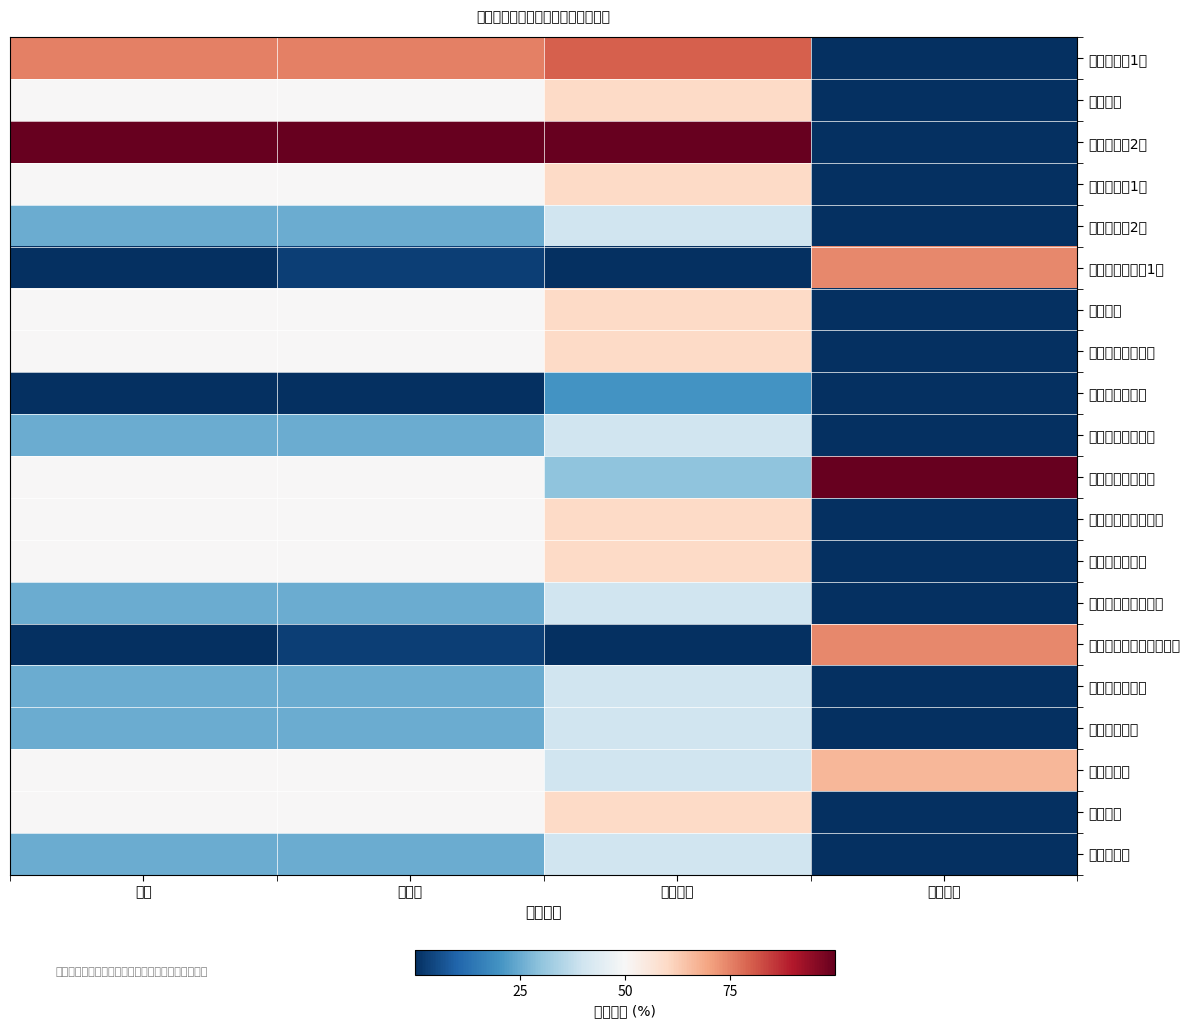

Which has a higher value, 讲授学时 or 总学时?

讲授学时